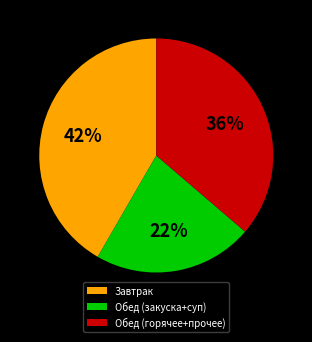

The Обед (закуска+суп) slice represents 22% of the pie. True or false?

True